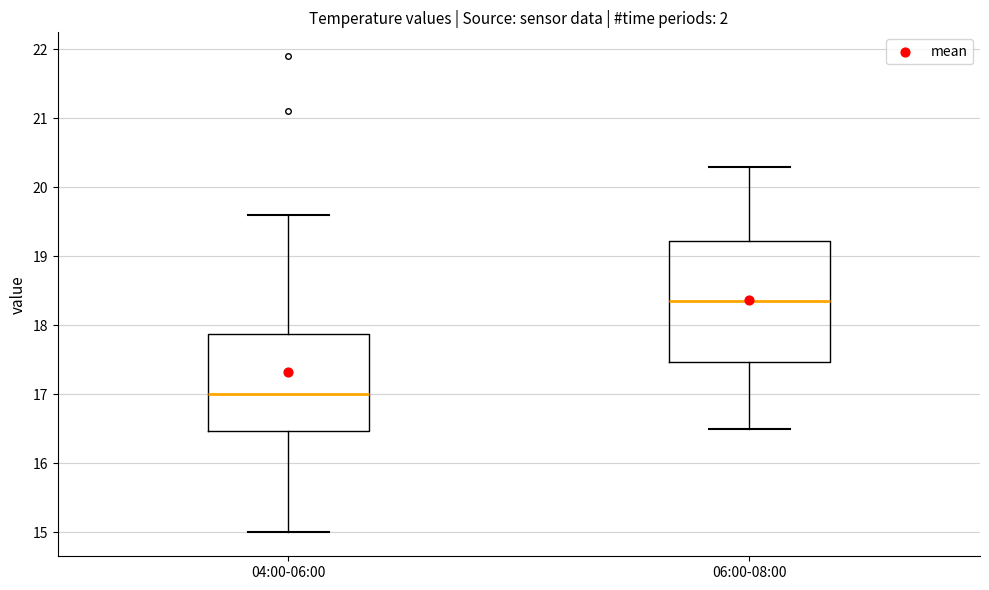

Where does the median line of the box for 04:00-06:00 sit on the y-axis? The values are not printed on the chart, so give them approximately, as read against the axis.

17.0